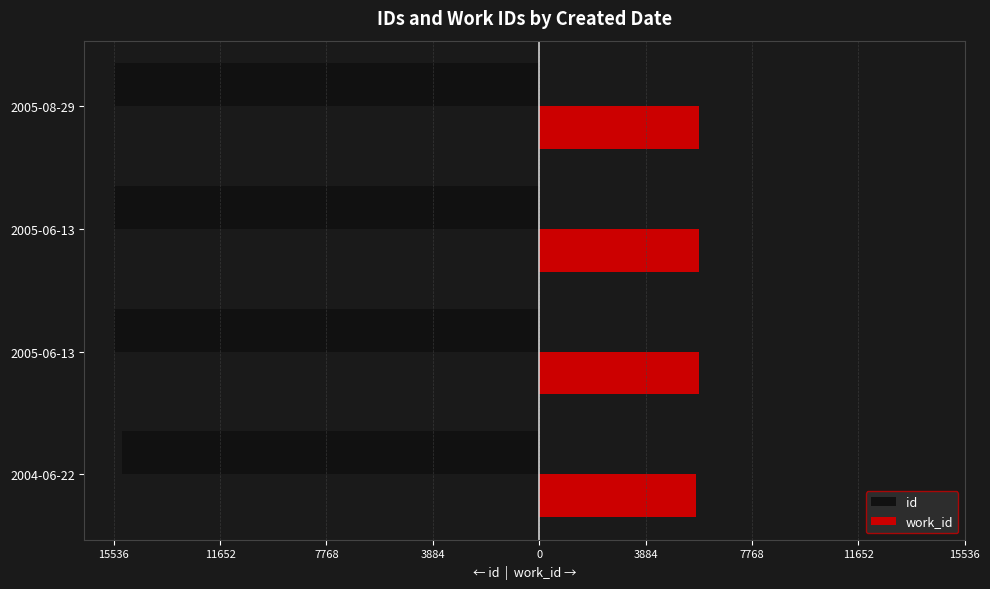

What are all the series names shown in the legend?

id, work_id